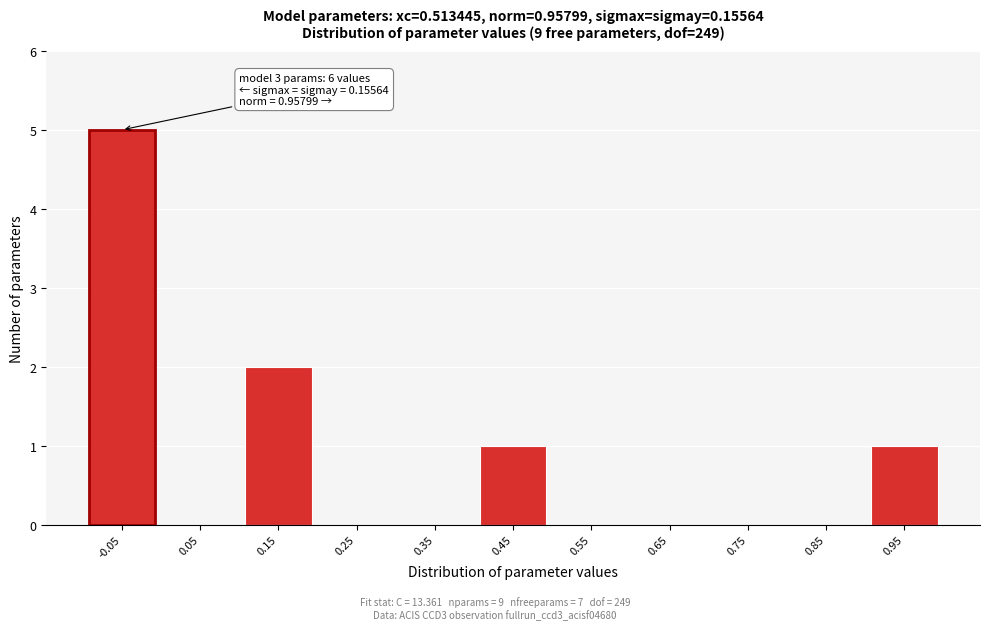

Reading right to left, what are all the values shown in this chart?

0.95=1	0.85=0	0.75=0	0.65=0	0.55=0	0.45=1	0.35=0	0.25=0	0.15=2	0.05=0	-0.05=5